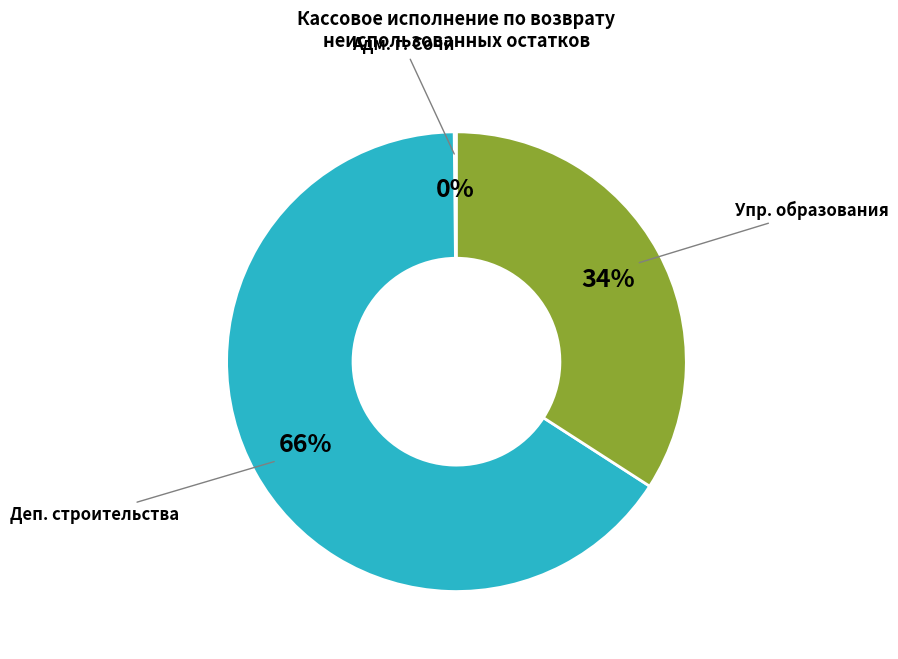

To the nearest percent, what is the difference between the largest and smallest slice percentages?

66%